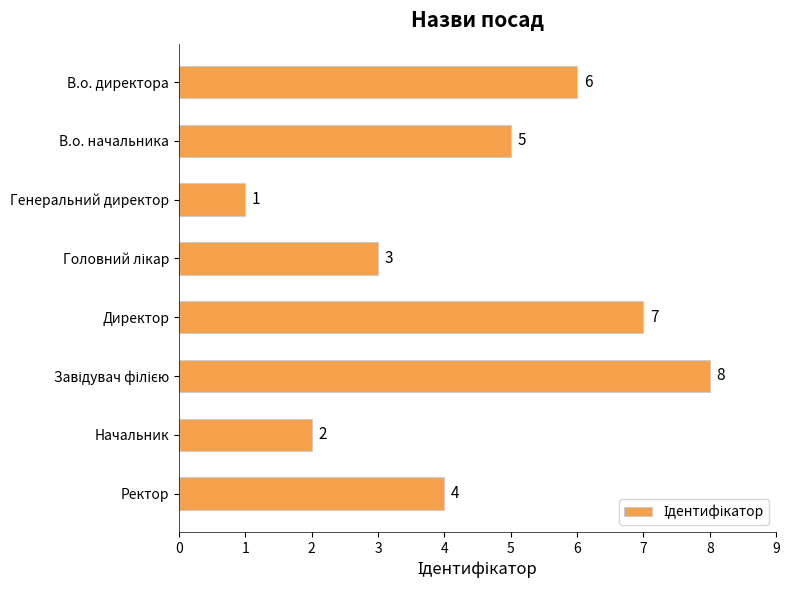

What is the difference between the maximum and second lowest values?

6